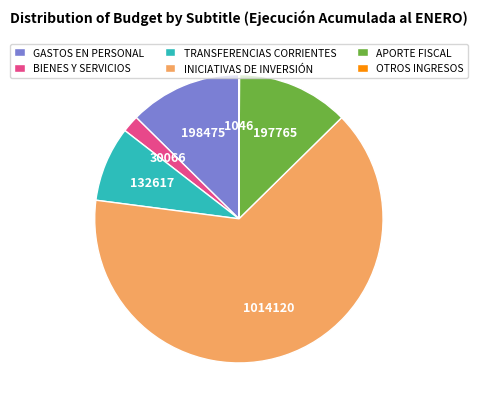

True or false: APORTE FISCAL accounts for 23% of the total.

False